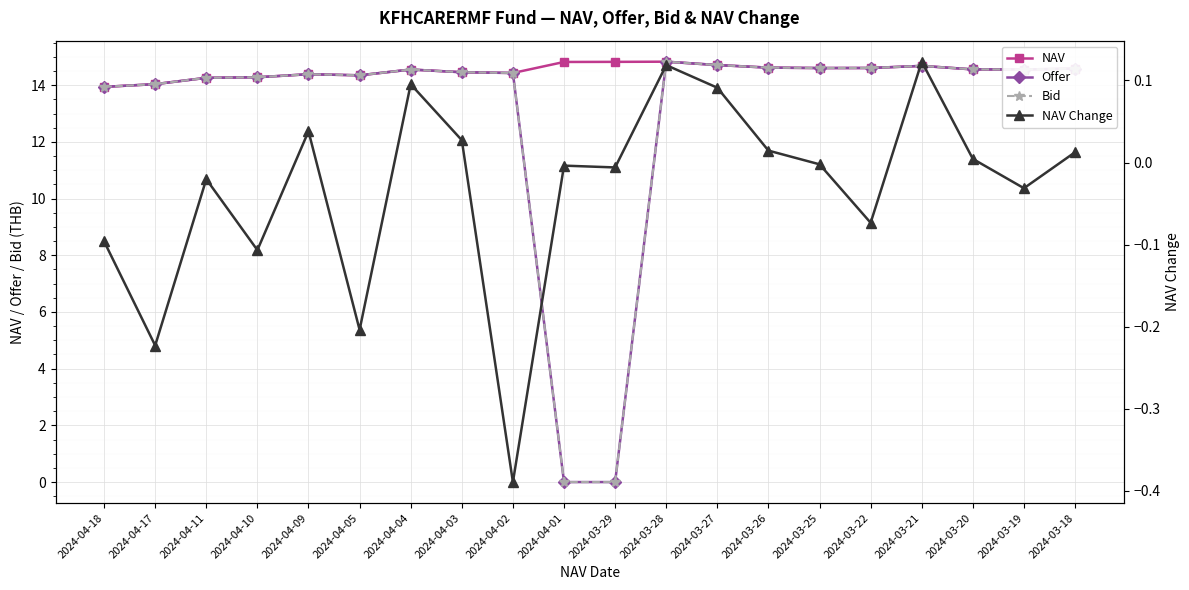

How many categories are shown in the chart?

20